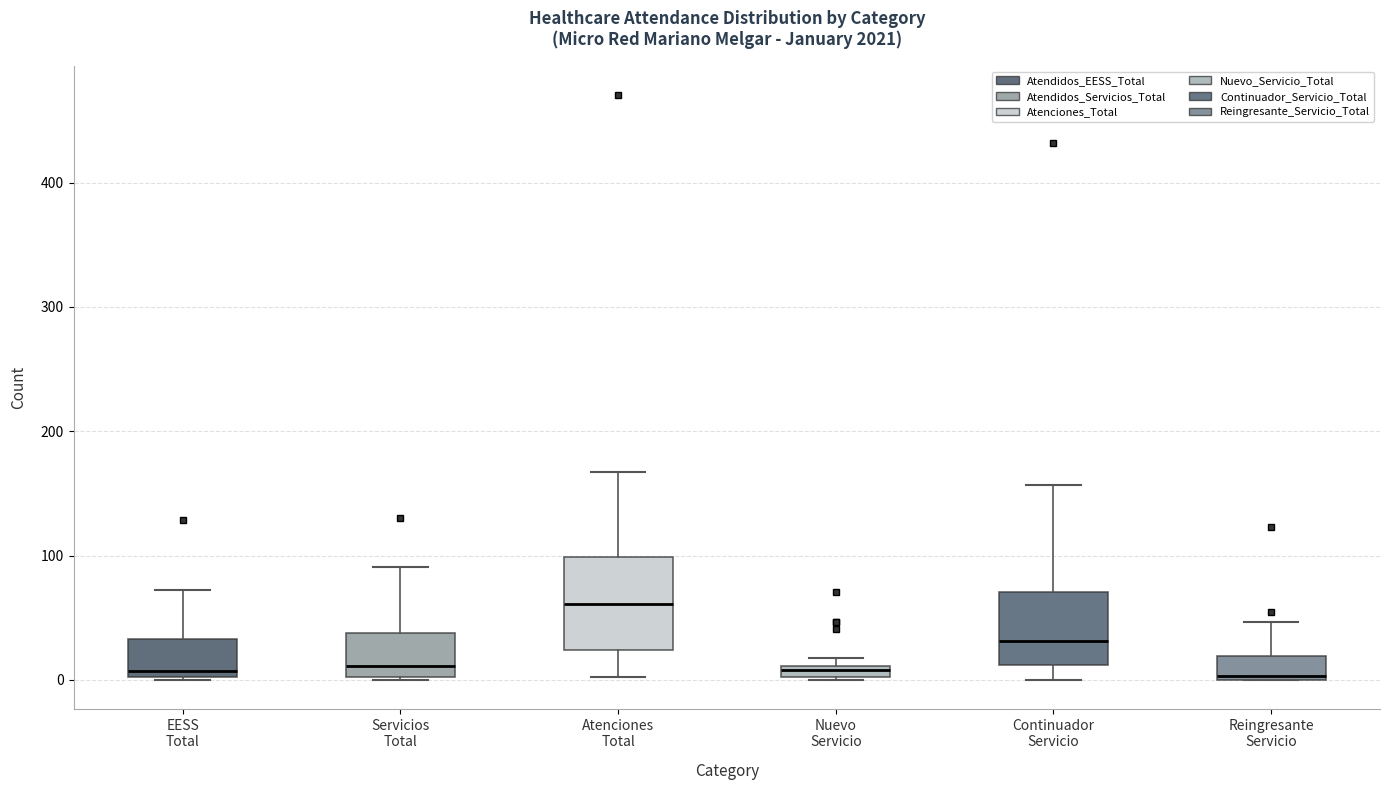

Comparing the boxes themselves (not the whiskers), which one is the tallest?

Atenciones Total